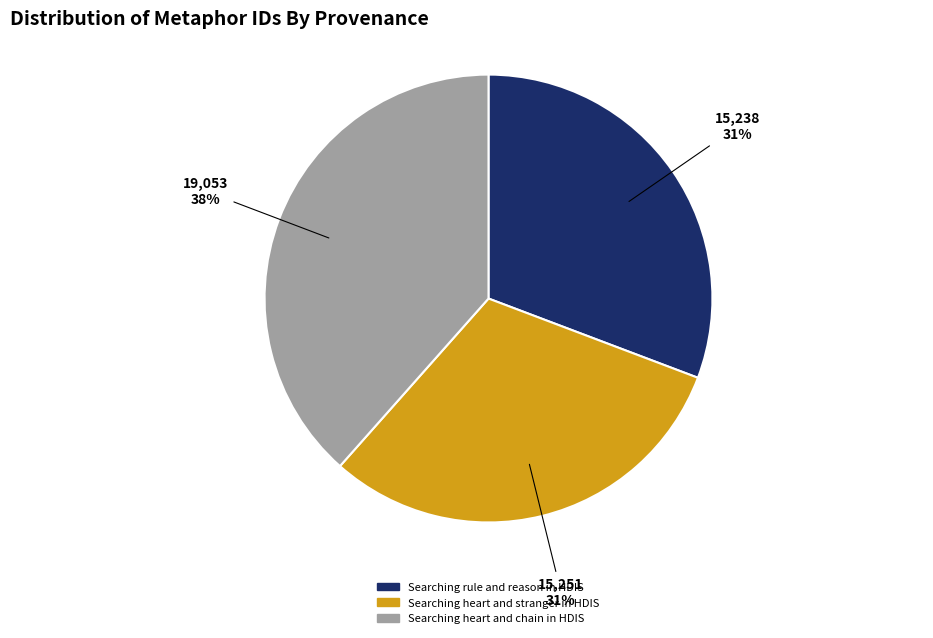

Which category has the biggest portion of the pie?

Searching heart and chain in HDIS